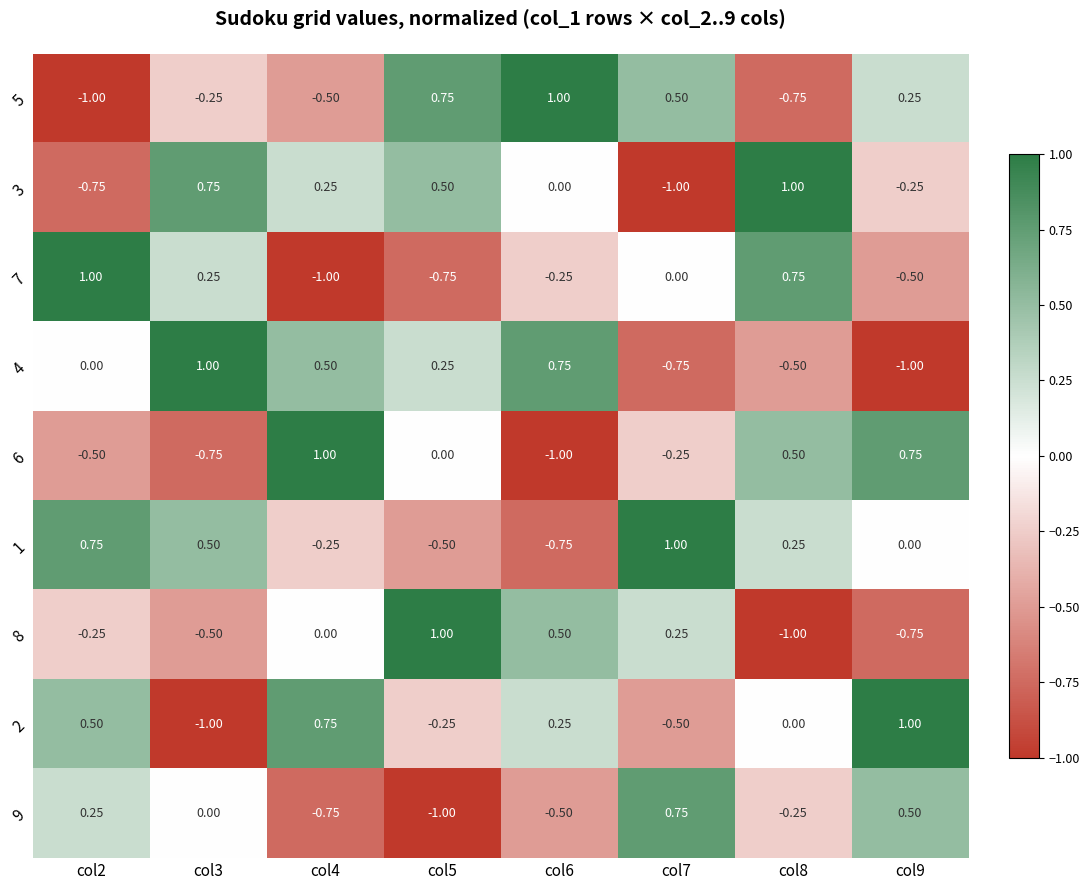

How many data points does each series have?

8